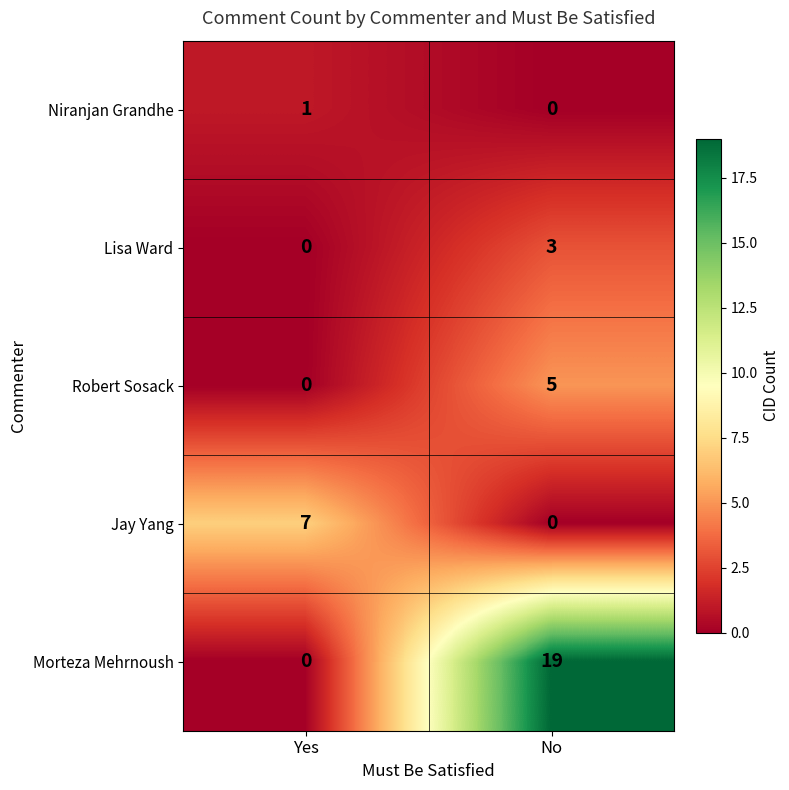

At which category is the sum across all series the highest?

No